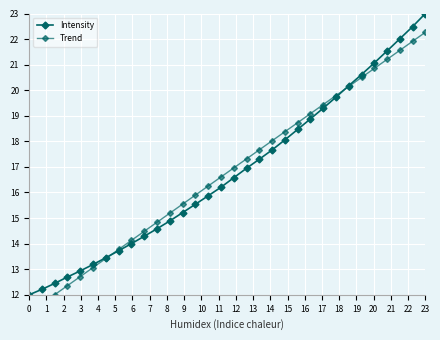

At which category is the sum across all series the highest?

23